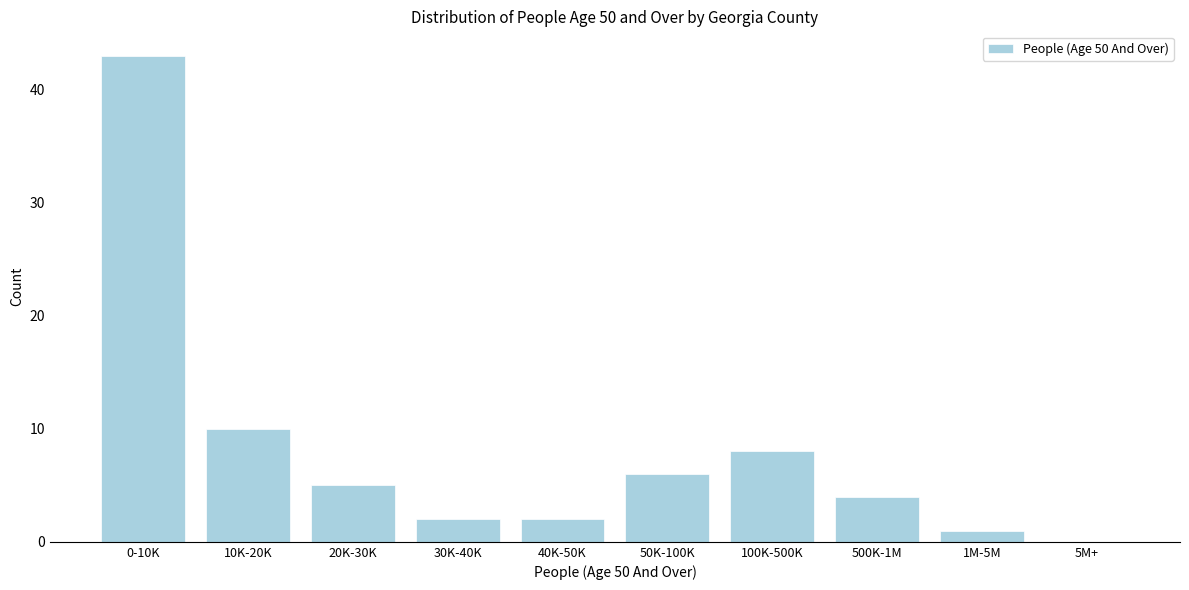

Reading left to right, what are all the values shown in this chart?

0-10K=43	10K-20K=10	20K-30K=5	30K-40K=2	40K-50K=2	50K-100K=6	100K-500K=8	500K-1M=4	1M-5M=1	5M+=0